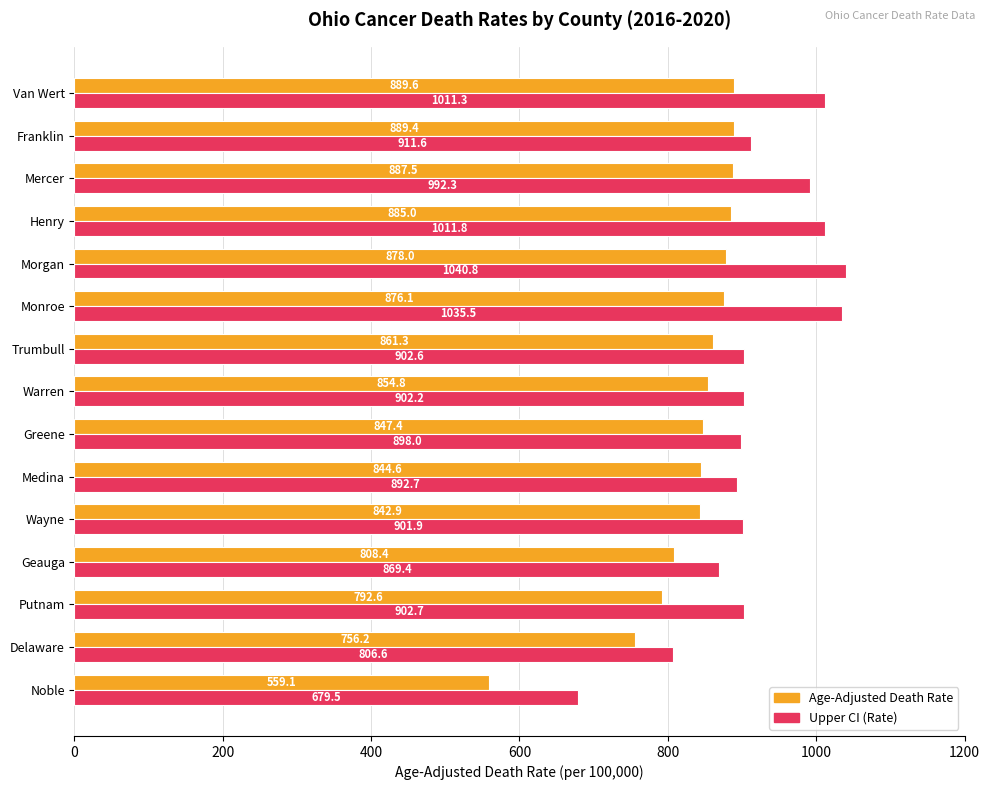

What is the difference between the second highest and minimum values in the Upper CI (Rate) series?

356.0